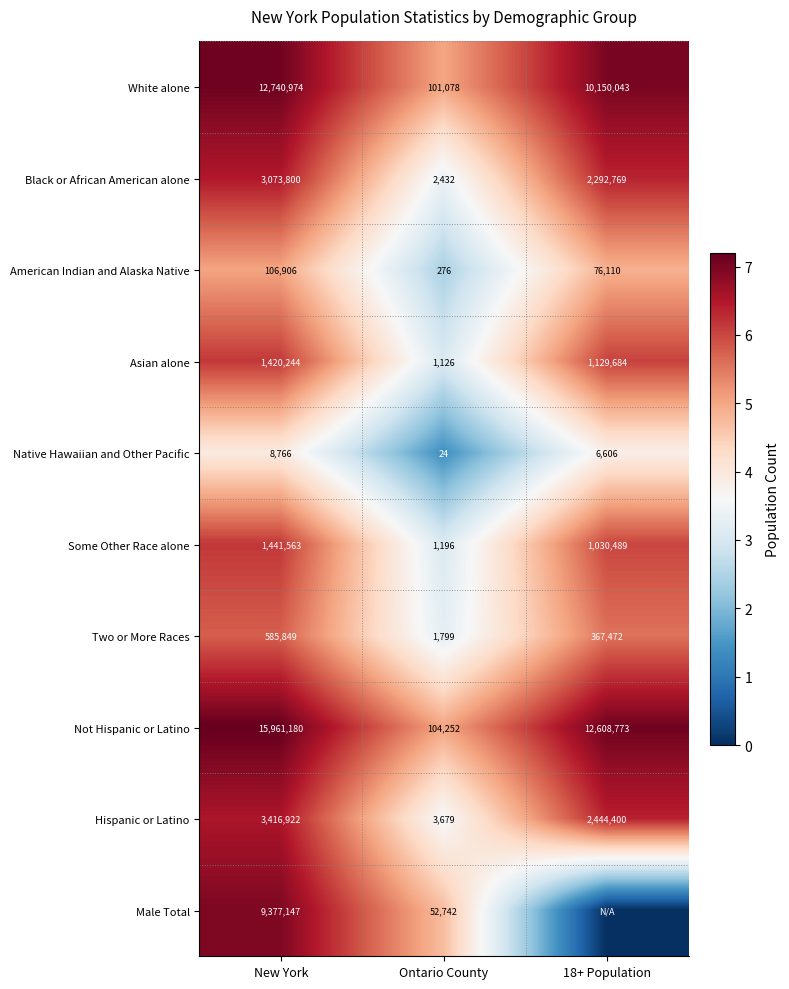

How many categories are shown in the chart?

3